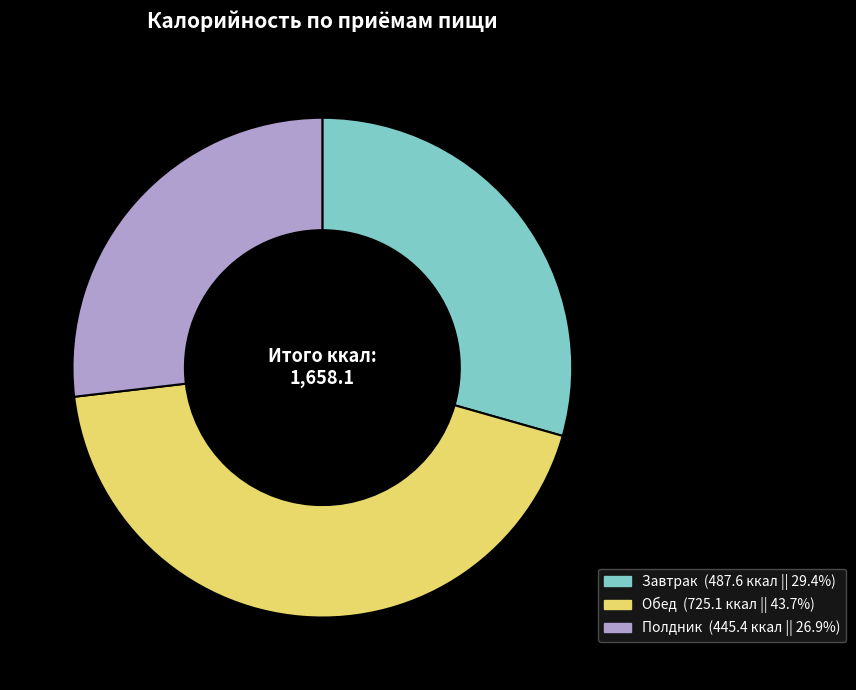

To the nearest percent, what percentage of the pie is Завтрак?

29%